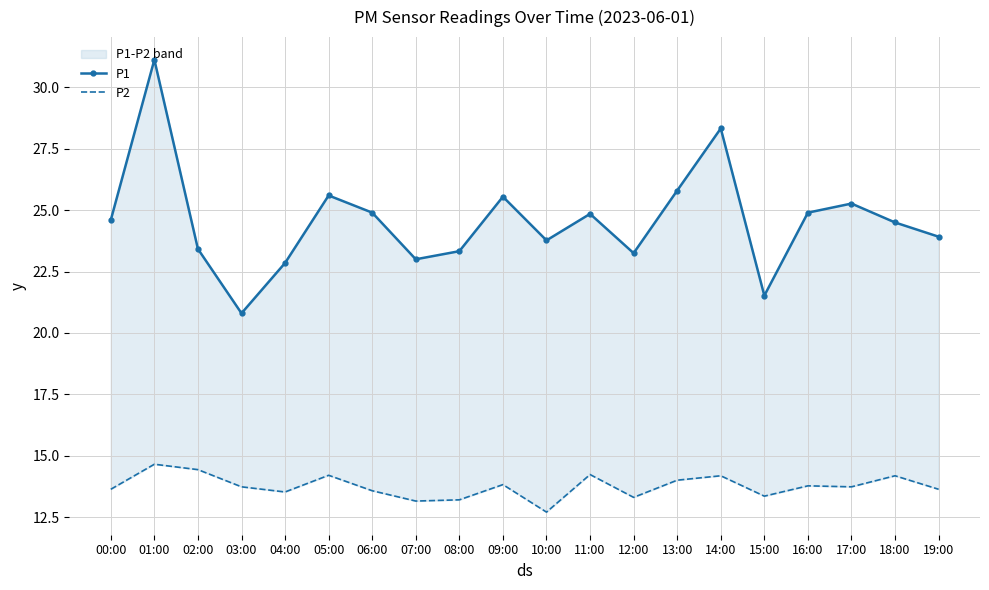

How many series are shown in this chart?

2